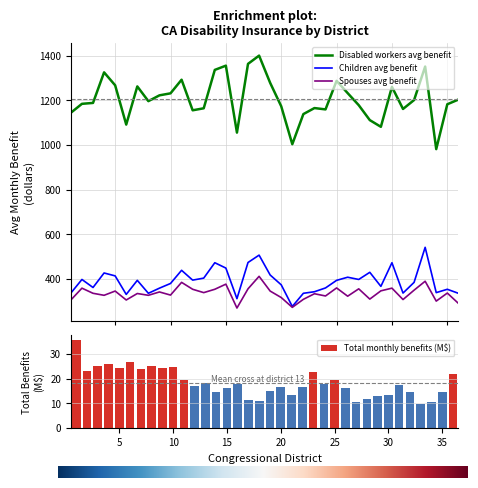

Which series changed the most between 1 and 24?

Children avg benefit